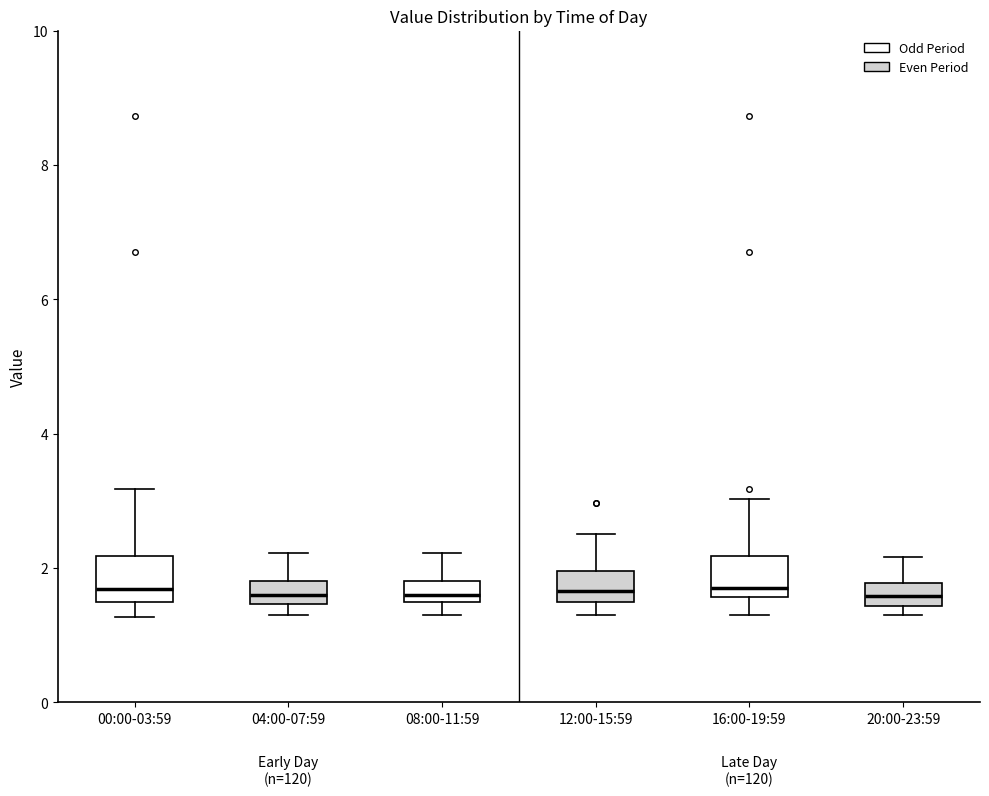

Where does the upper whisker of the box for 20:00-23:59 end on the y-axis? The values are not printed on the chart, so give them approximately, as read against the axis.

2.2